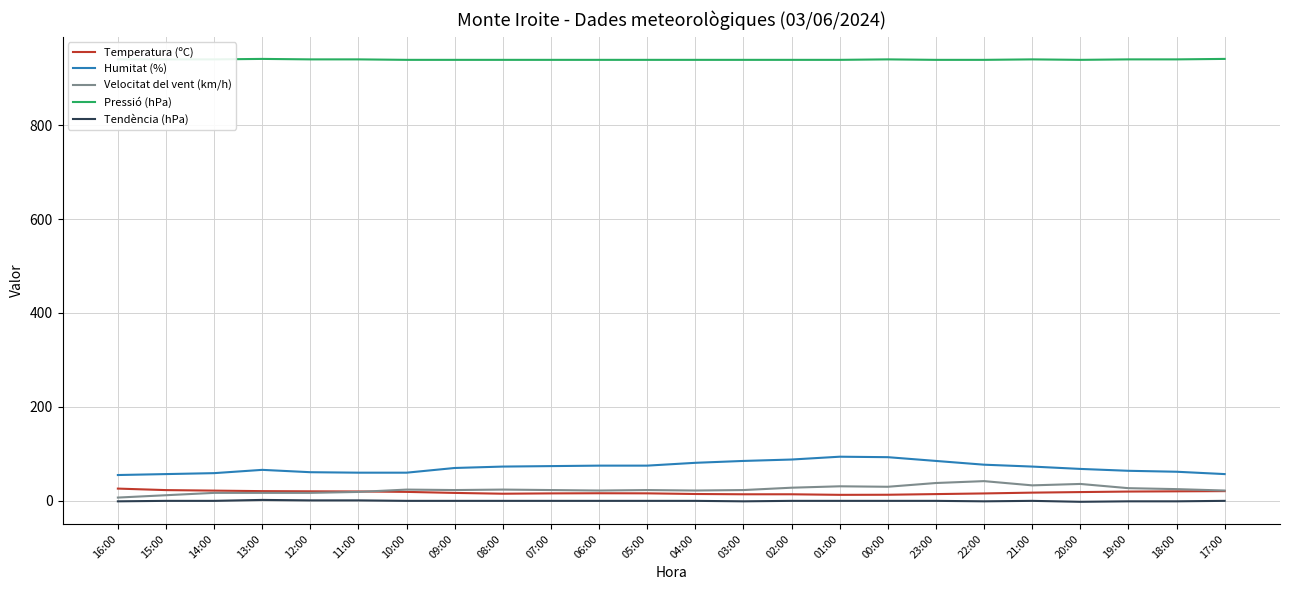

Does the chart have visible grid lines?

Yes